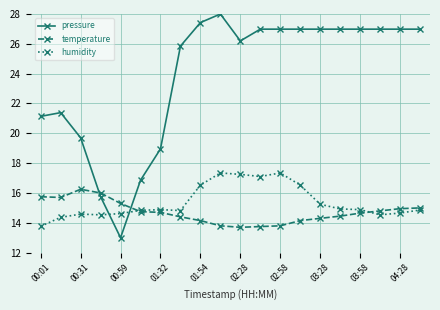

Is this an area chart (filled region under the line)?

No